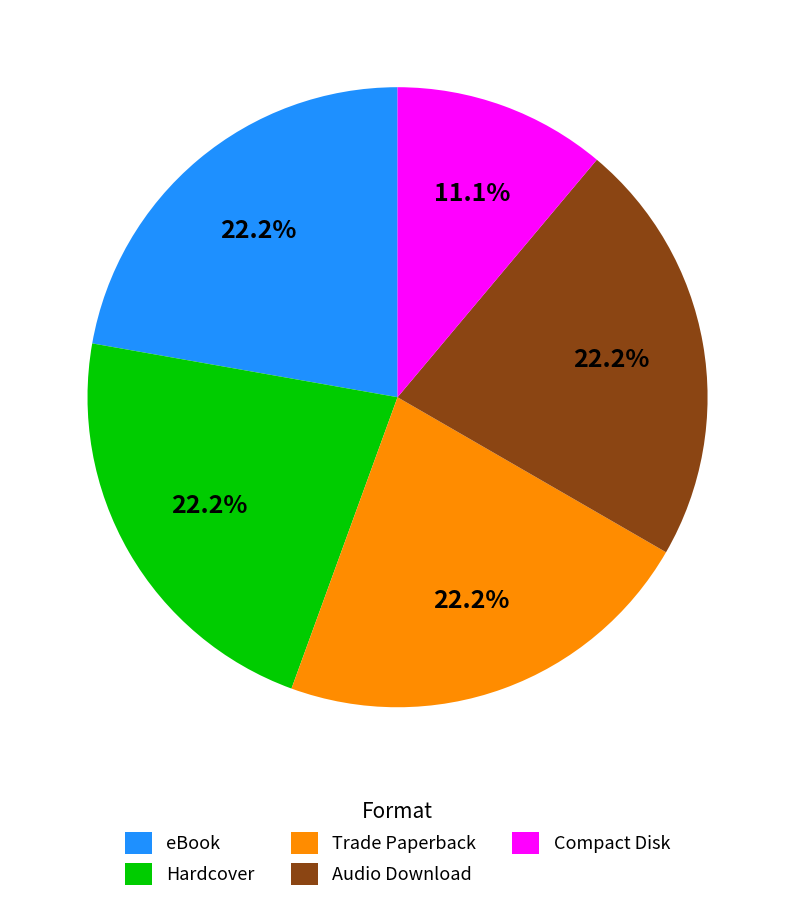

Does Audio Download represent more than half of the total?

No